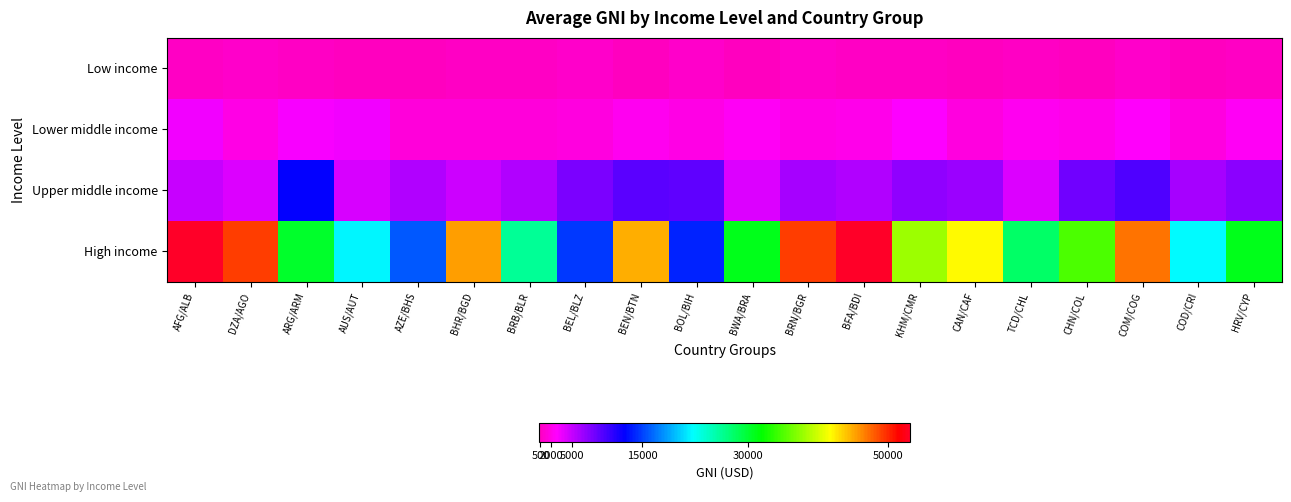

Which series has the widest spread of values?

High income